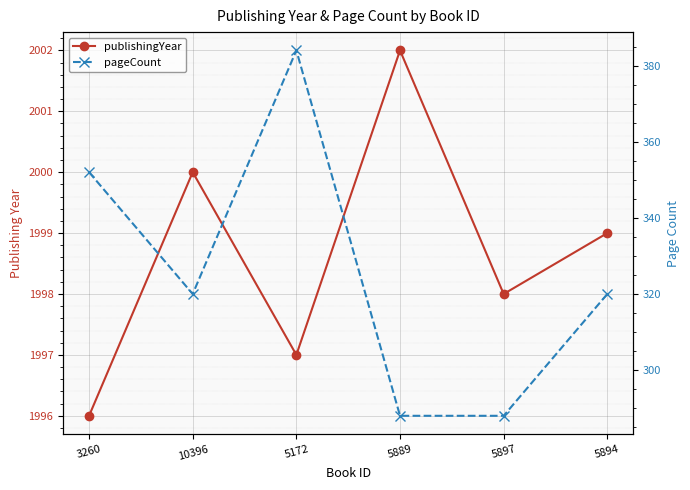

True or false: publishingYear has a value of 1998 at 5897.

True